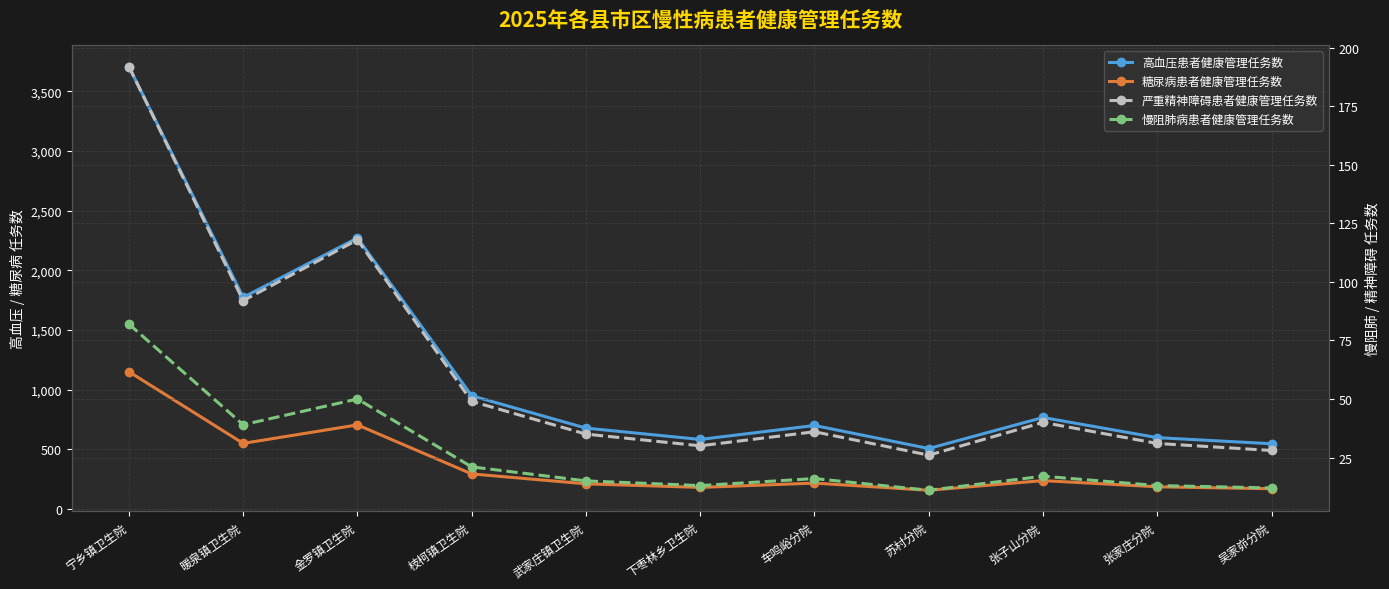

Between 武家庄镇卫生院 and 张家庄分院, which series saw the biggest shift?

高血压患者健康管理任务数